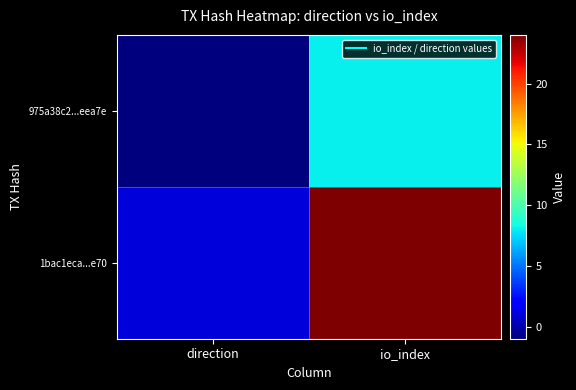

Which series has the largest range (max minus min)?

1bac1eca...e70